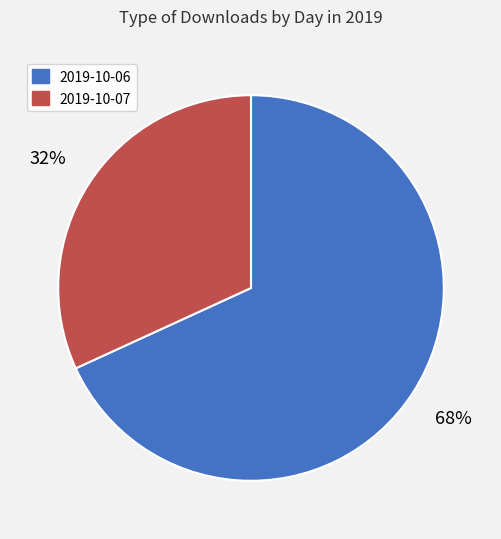

Which category has the biggest portion of the pie?

2019-10-06